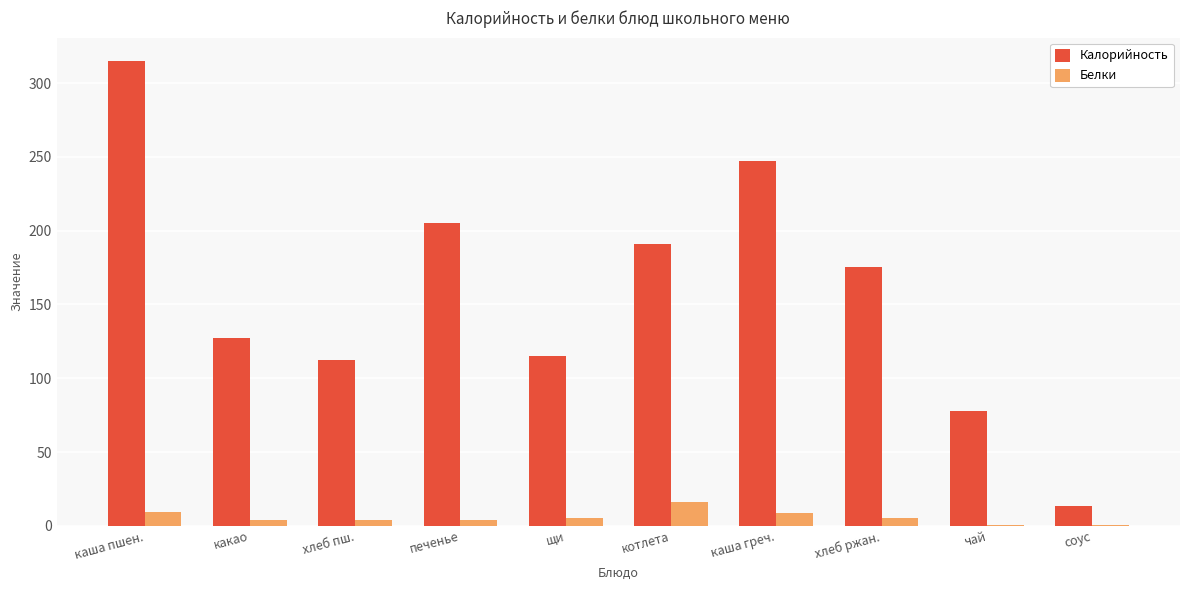

Is it true that Калорийность equals 185.2 at каша пшен.?

False